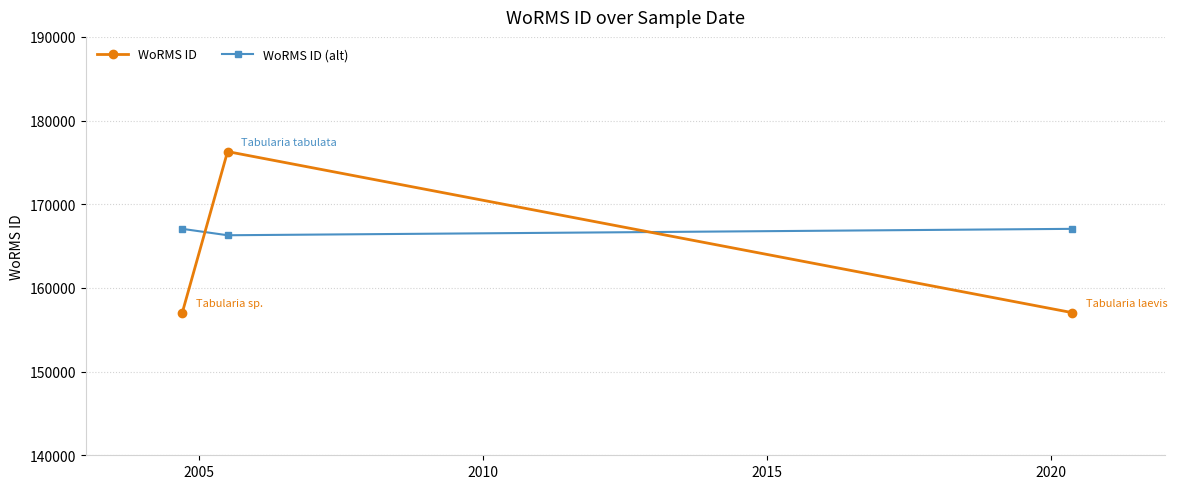

How many lines are shown in the chart?

2